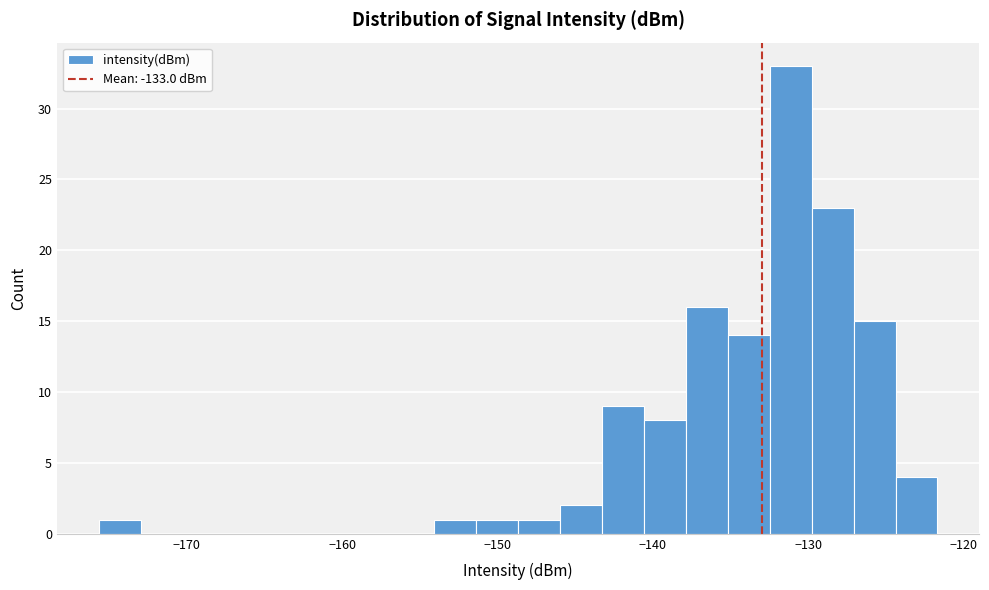

Read against the x-axis, roughly where is the centre of the tallest bar?

-131